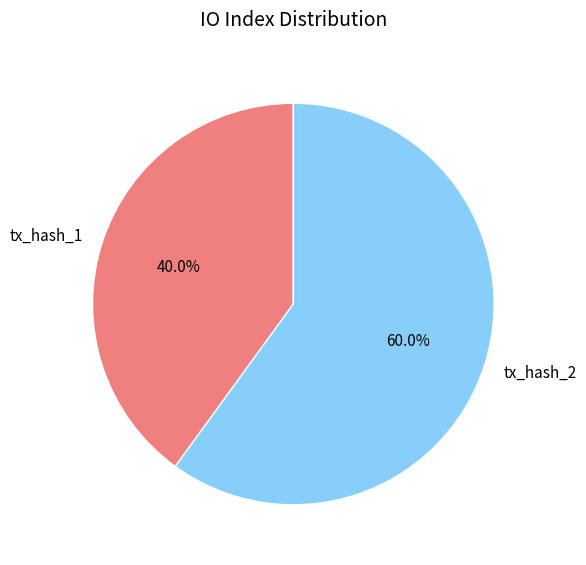

Between tx_hash_2 and tx_hash_1, which is larger?

tx_hash_2